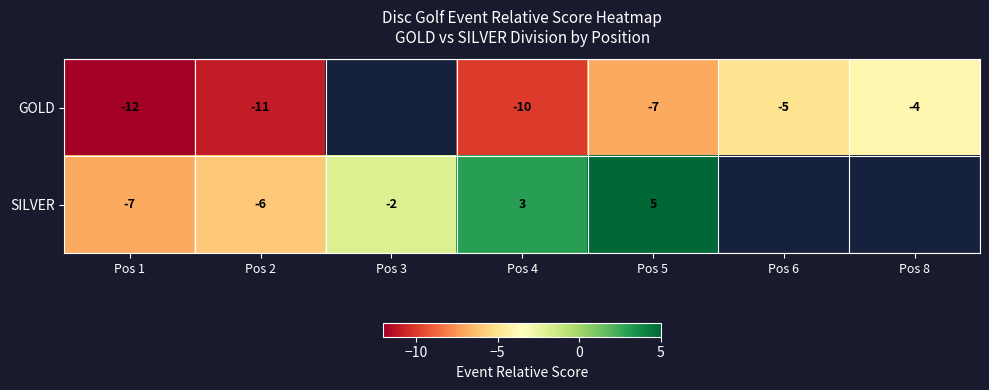

At which category does the chart reach its minimum across all series?

Pos 1